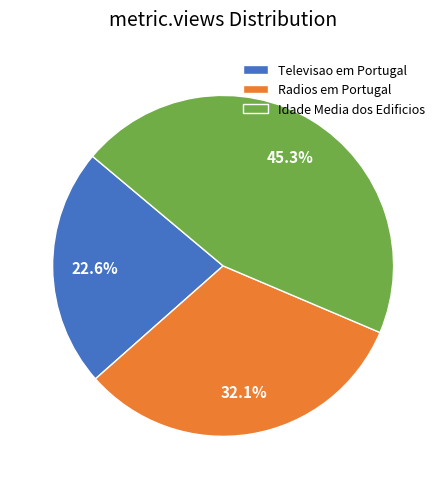

Is there a majority slice in this chart?

No